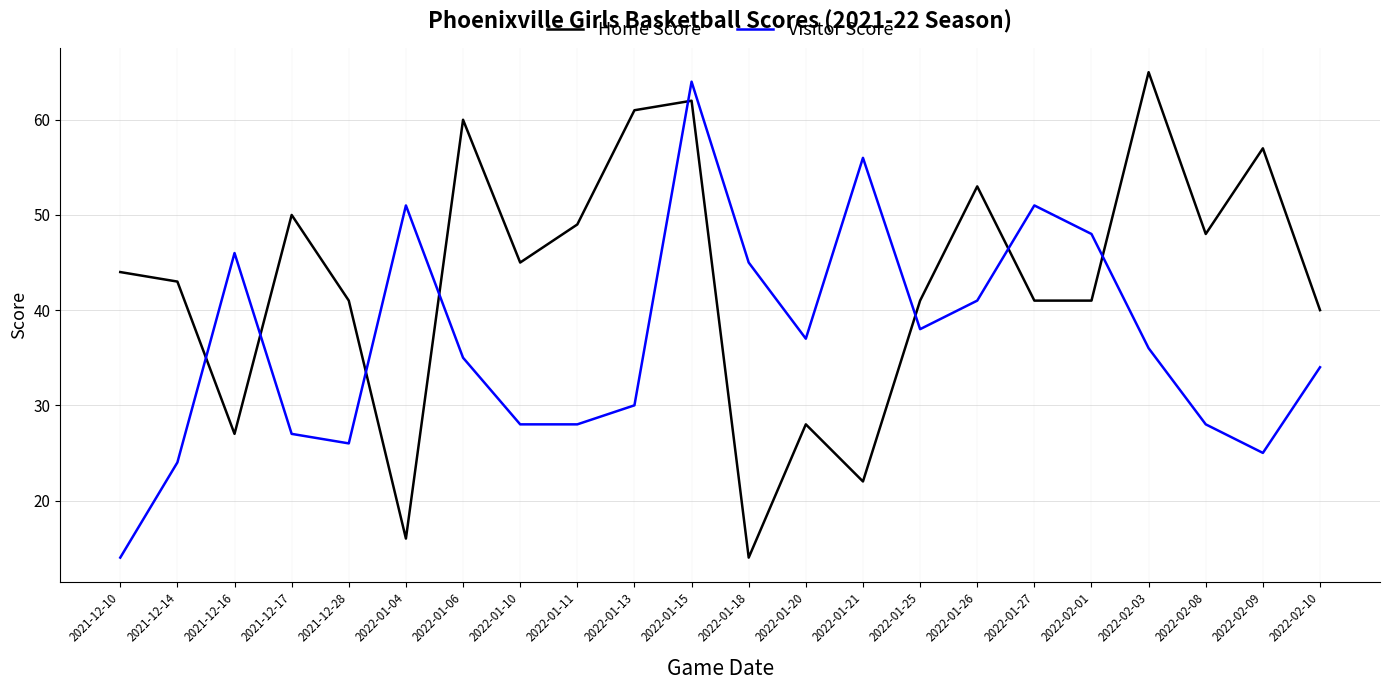

Which series has the widest spread of values?

Home Score